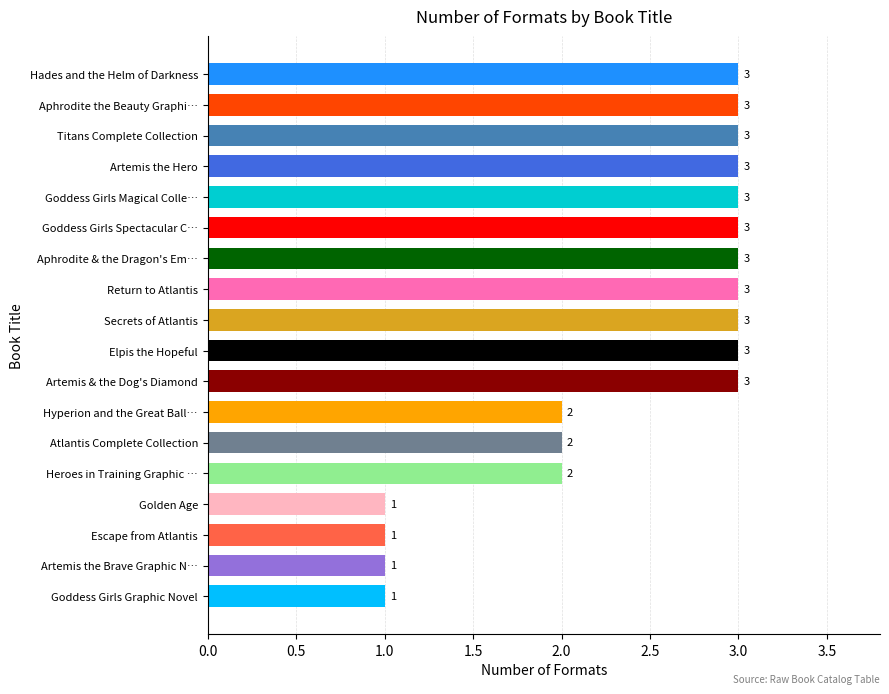

What is the minimum value shown in the chart?

1